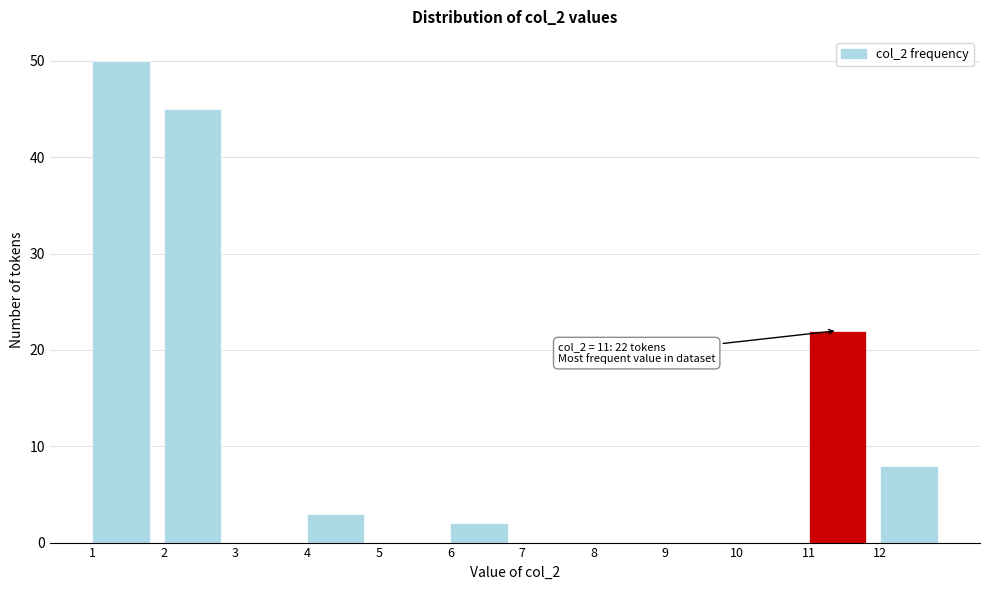

Which range on the x-axis has the tallest bar?

1 to 2